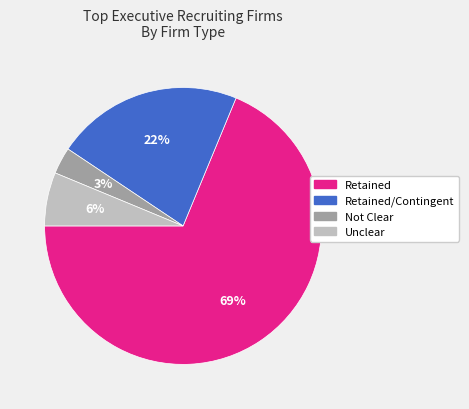

To the nearest percent, what is the difference between the largest and smallest slice percentages?

66%